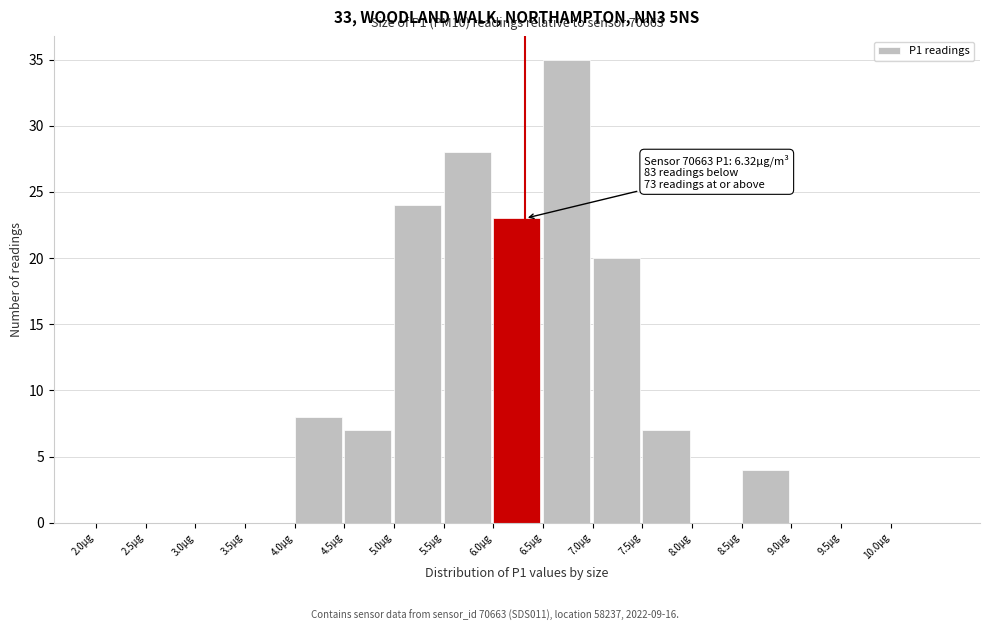

Which range on the x-axis has the tallest bar?

6.5 to 7.0